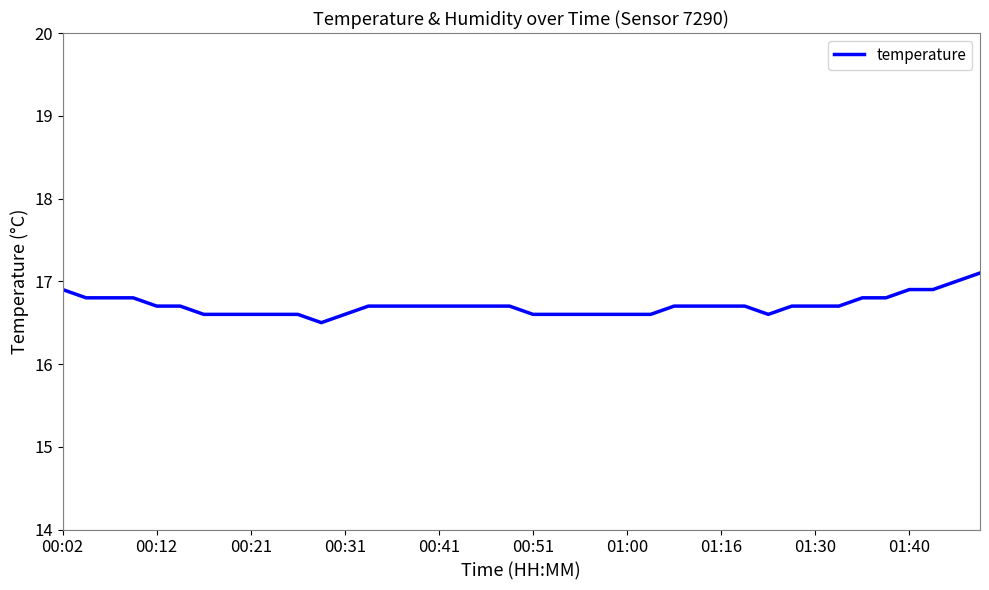

What is the minimum value shown in the chart?

16.5